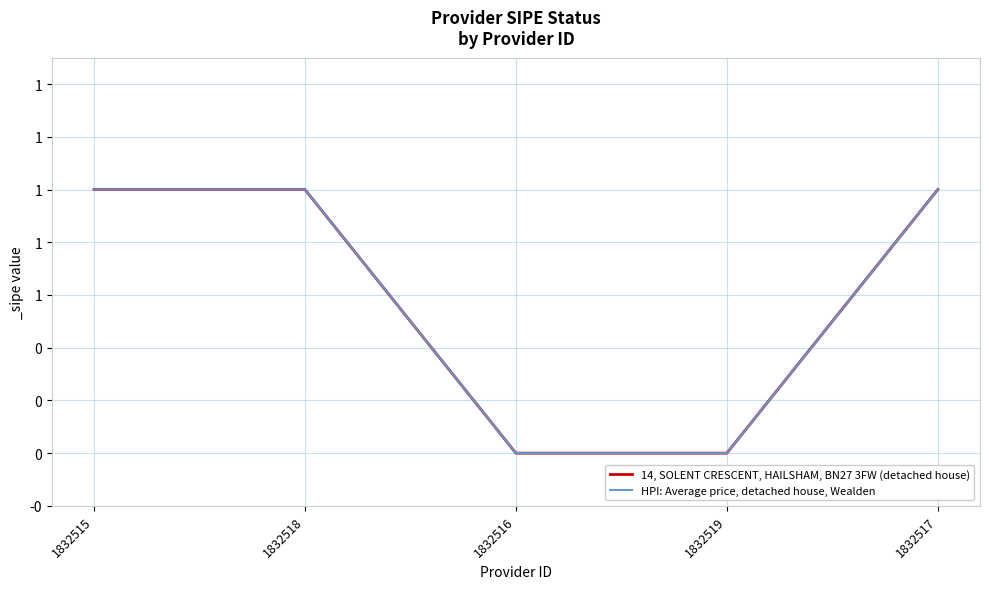

Is this an area chart (filled region under the line)?

No